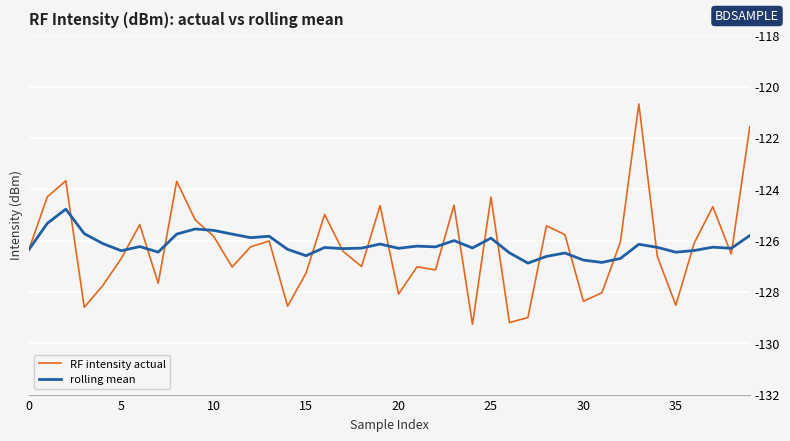

What is the smallest value displayed?

-129.3